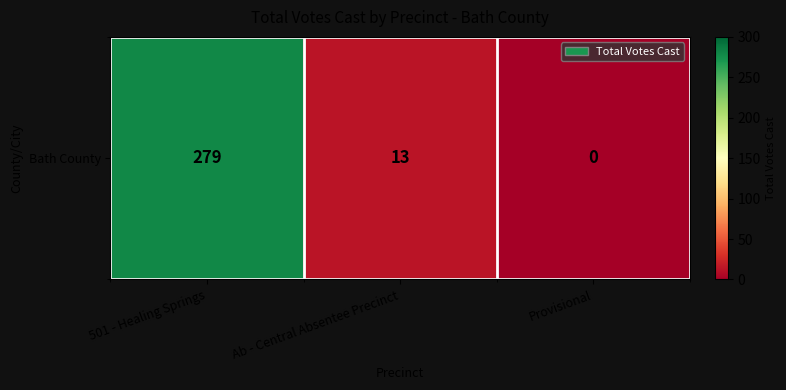

What is the average value?

97